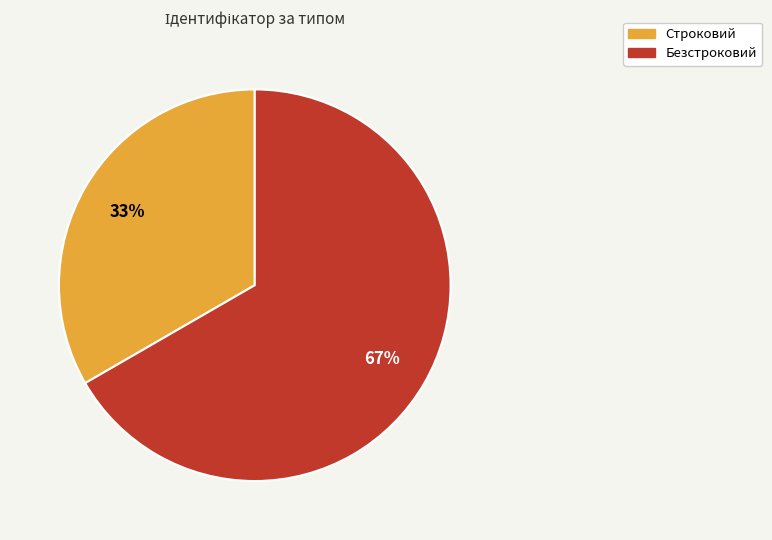

Rank the categories by value from highest to lowest.

Безстроковий, Строковий